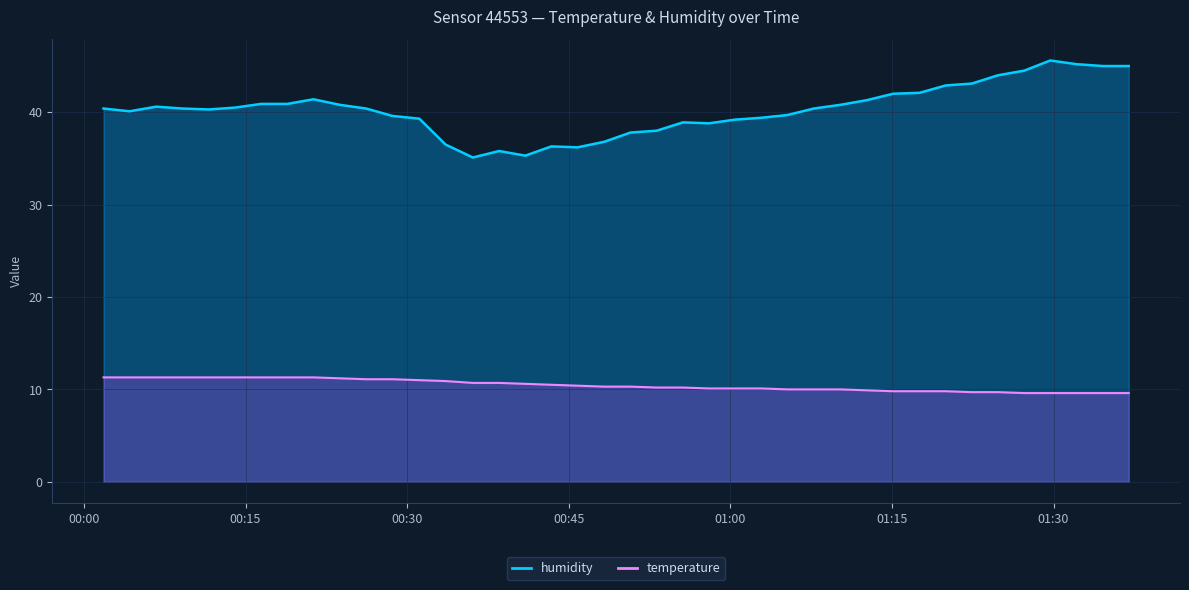

True or false: humidity and temperature cross at least once.

False